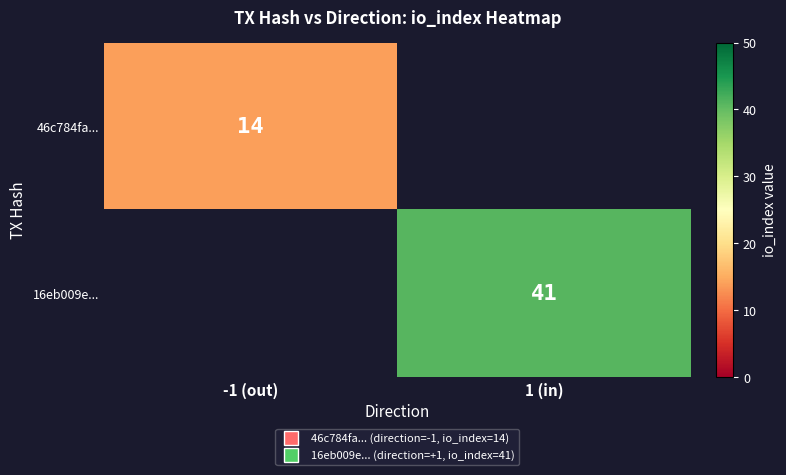

Which has a higher value, -1 (out) or 1 (in)?

1 (in)